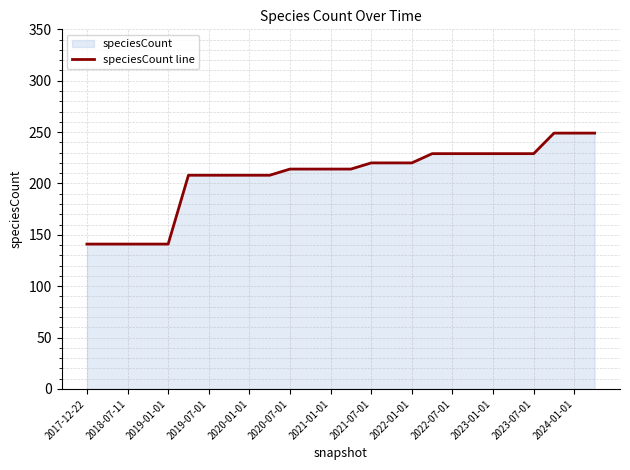

The chart shows a value of 141 at 2018-07-11. True or false?

True